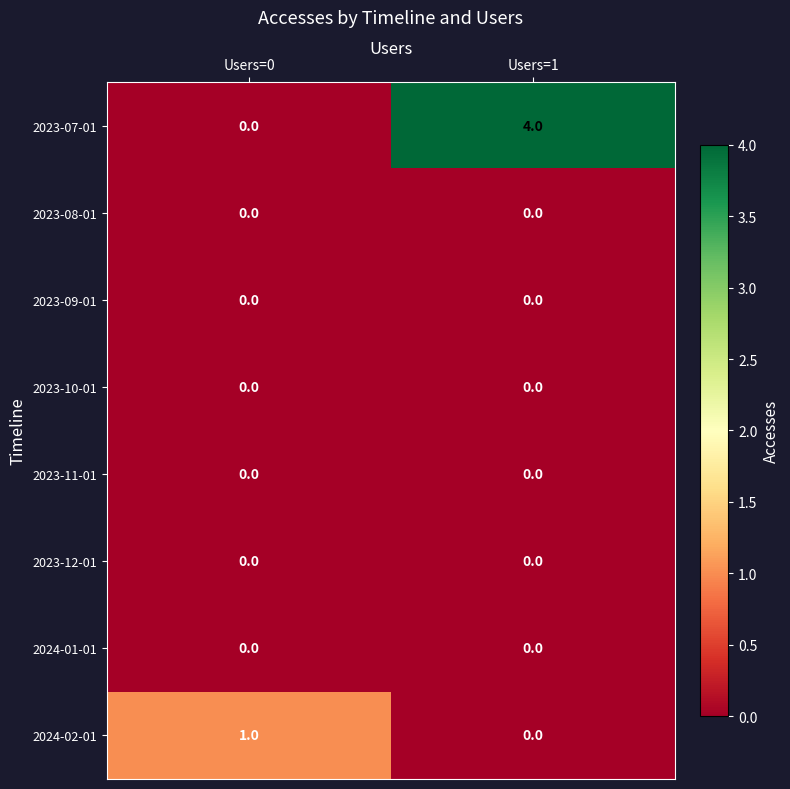

What is the difference between the 2023-07-01 values at Users=0 and Users=1?

4